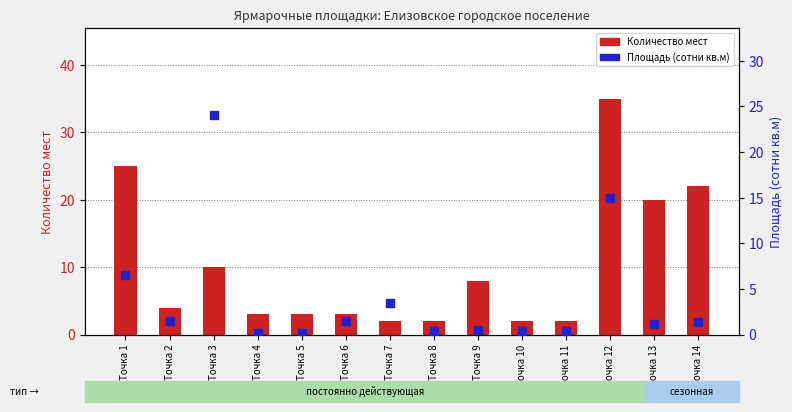

Which series reaches the minimum Y coordinate?

Площадь (сотни кв.м)